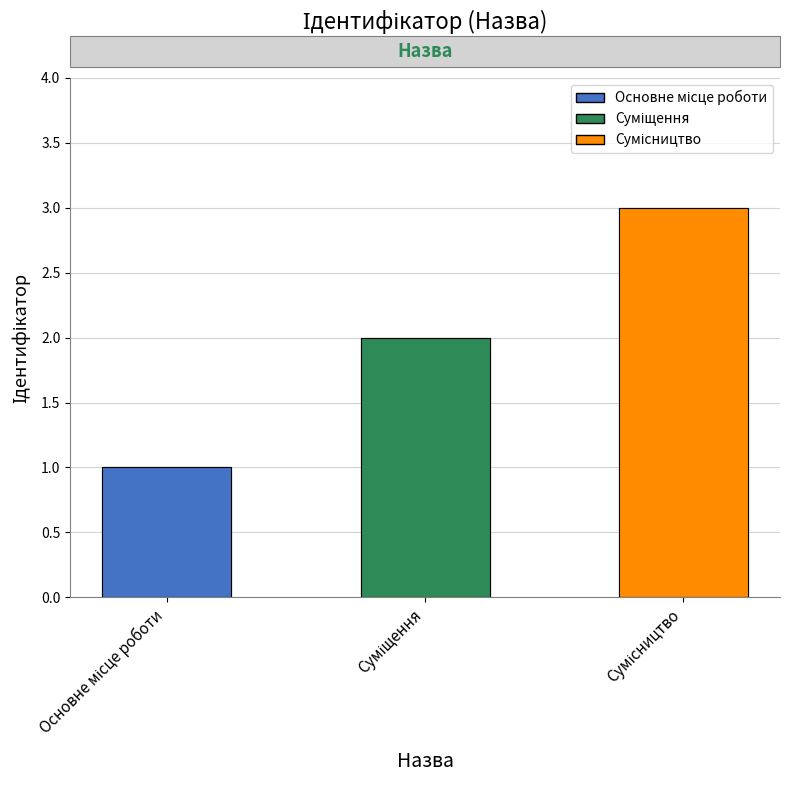

Rank the categories by value from lowest to highest.

Основне місце роботи, Суміщення, Сумісництво